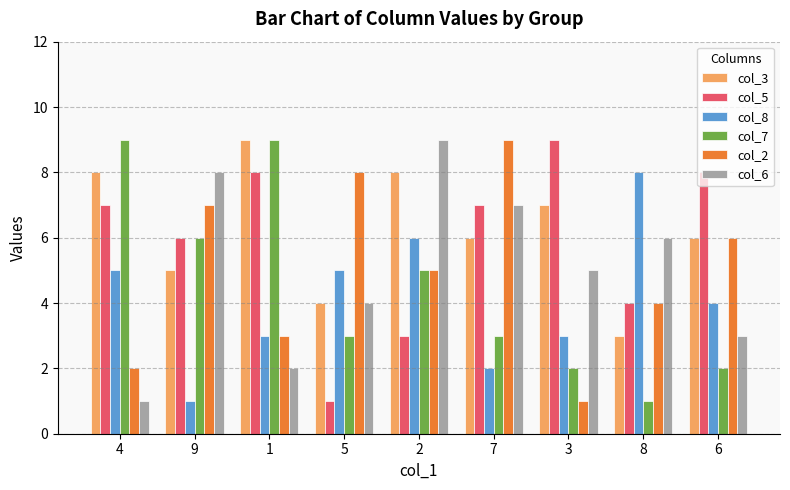

At which label does col_2 reach its peak?

7